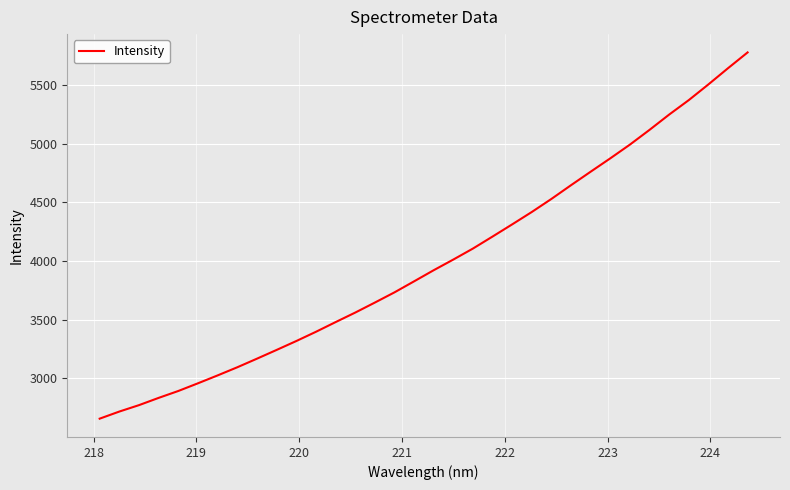

What is the maximum value shown in the chart?

5779.7